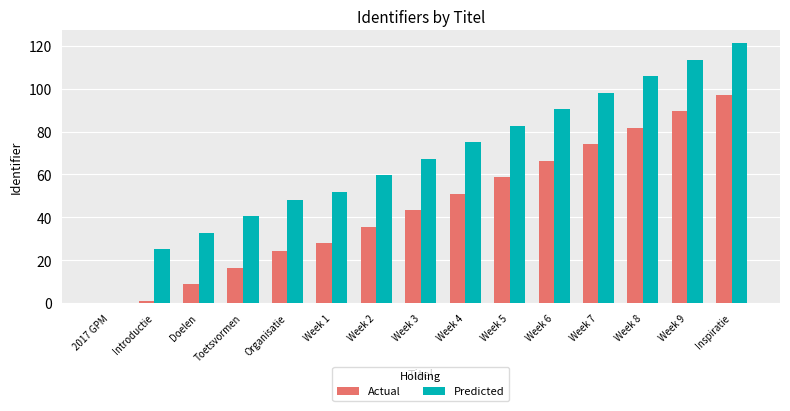

What is the average value of the Actual series?

45.0